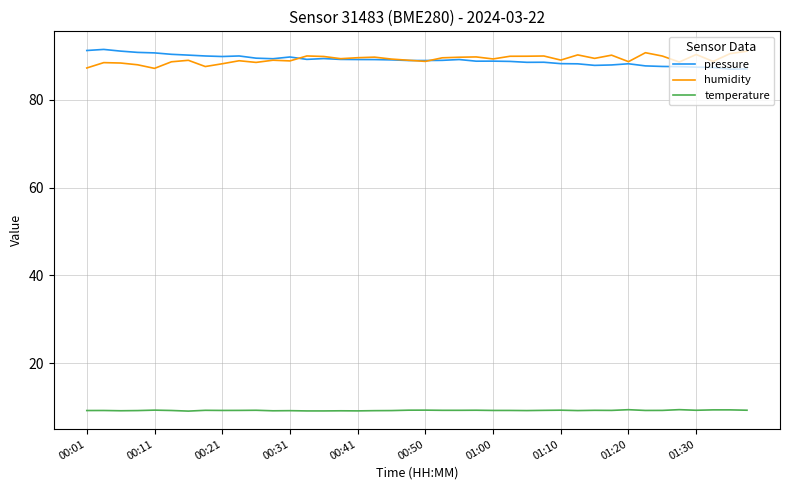

What is the minimum value shown in the chart?

9.1